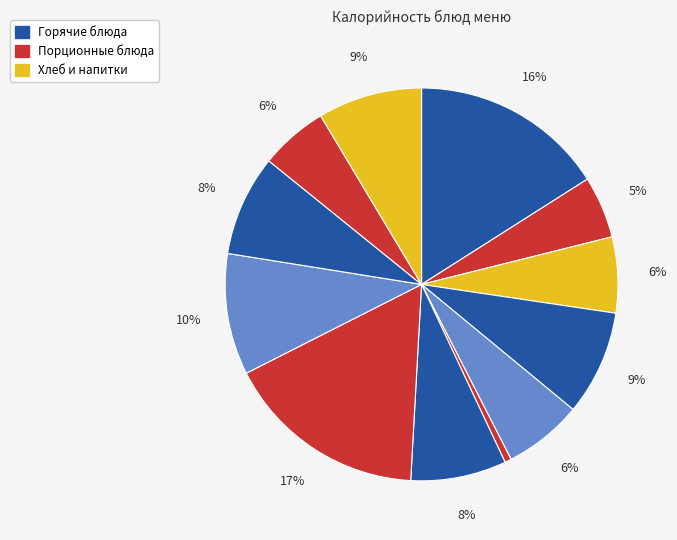

How many slices are in this pie chart?

12